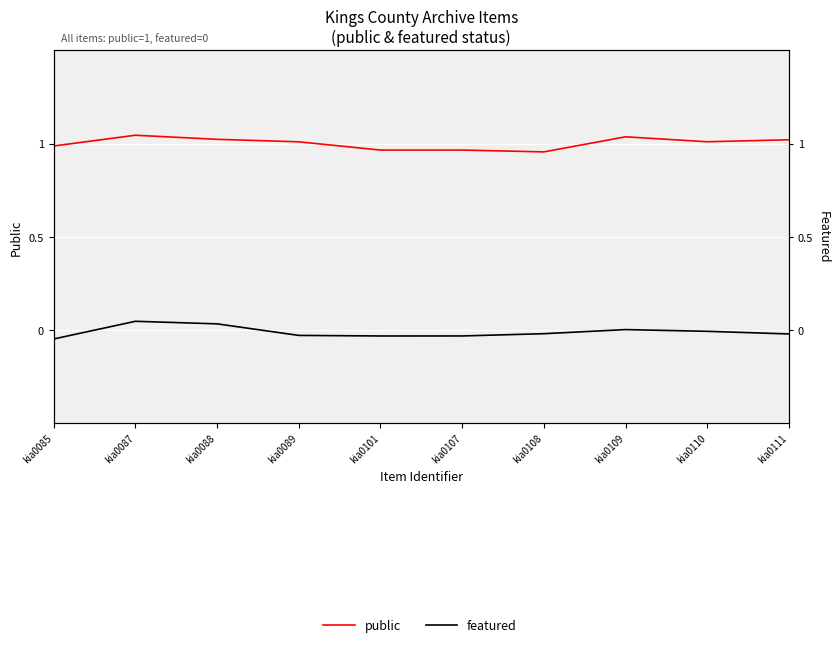

What is the total value across all series at kia0101?

0.9